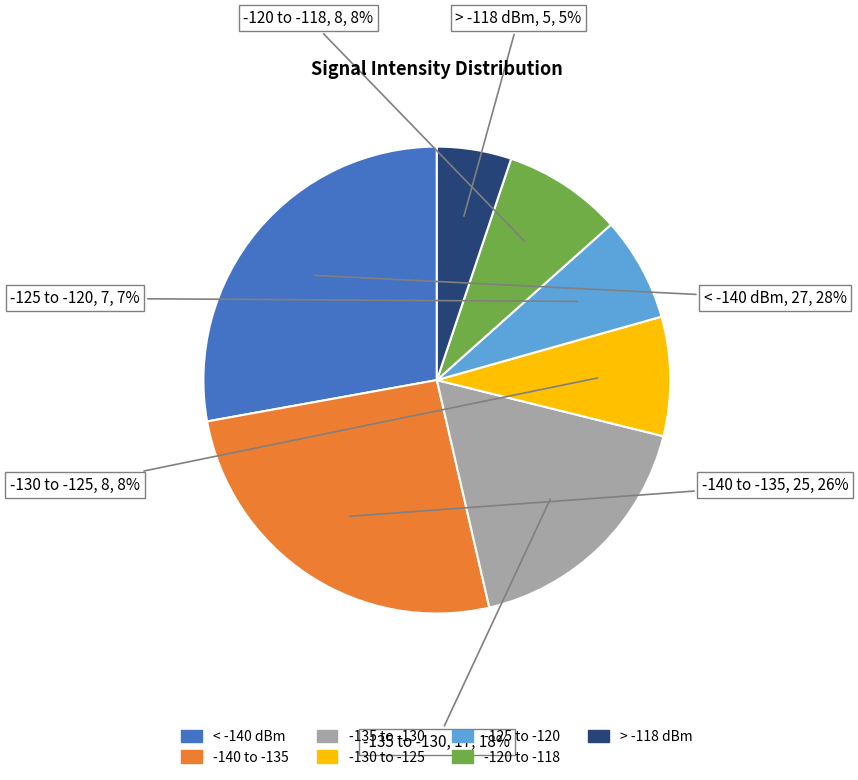

True or false: > -118 dBm accounts for 19% of the total.

False